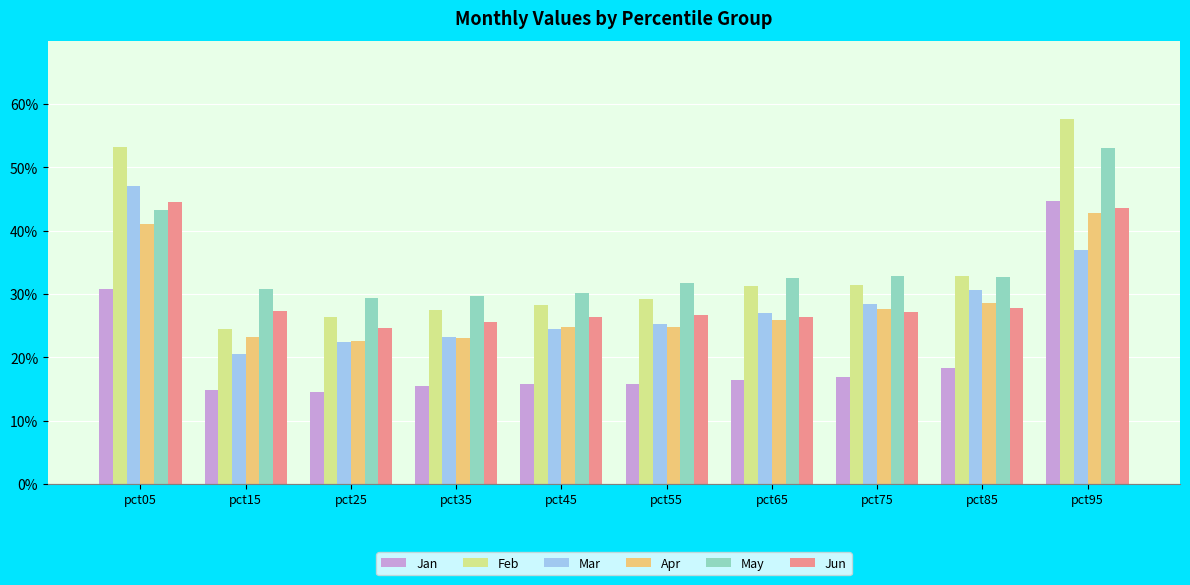

What is the value of the Jan bar at the 3rd from the left?

0.1